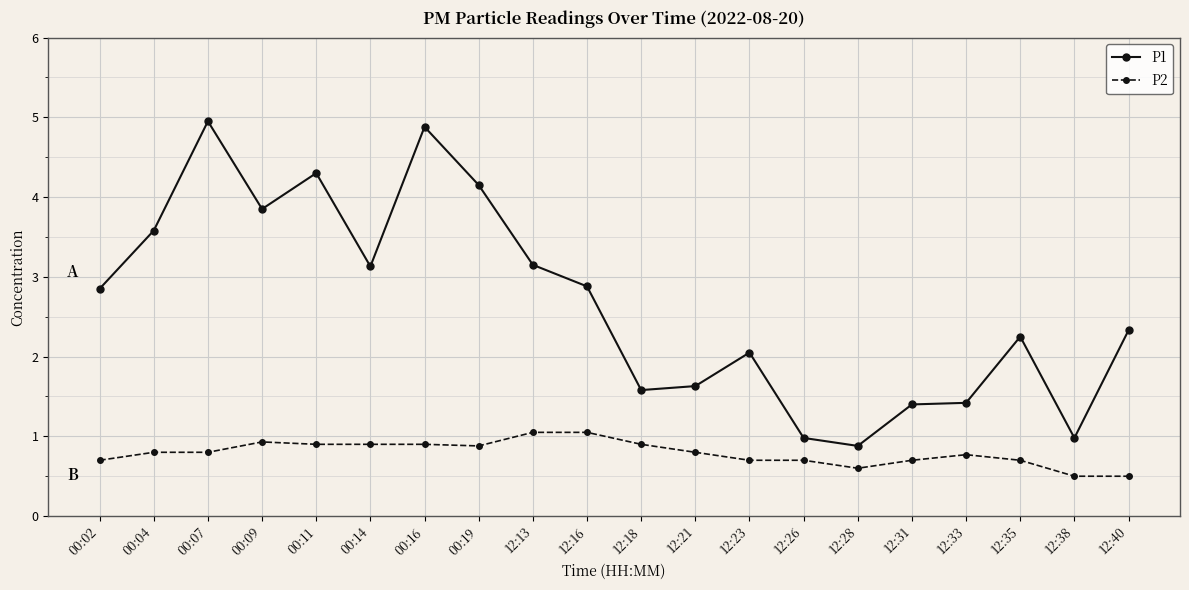

True or false: P2 and P1 intersect in this chart.

False